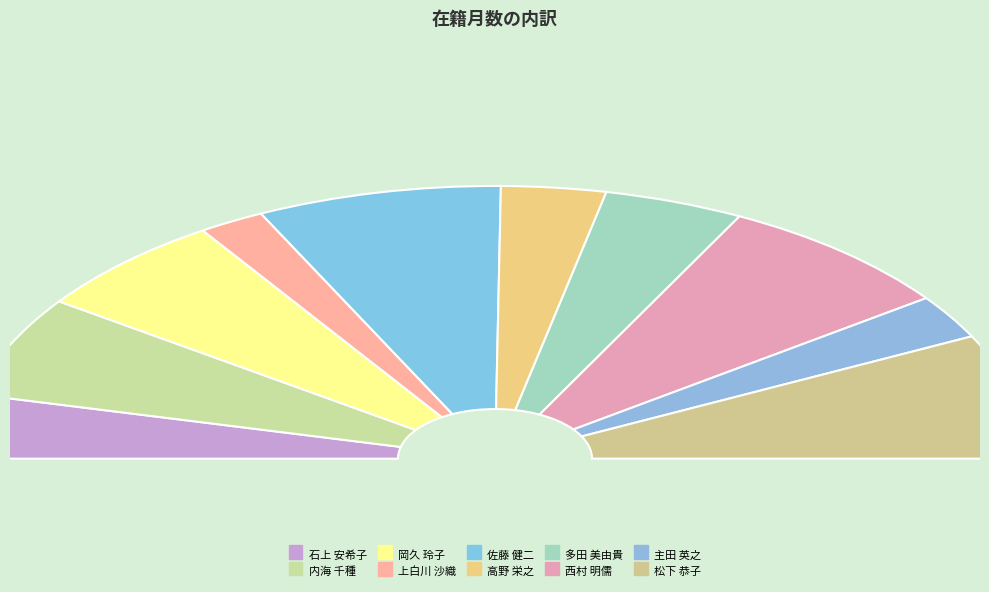

Does 石上 安希子 represent more than half of the total?

No